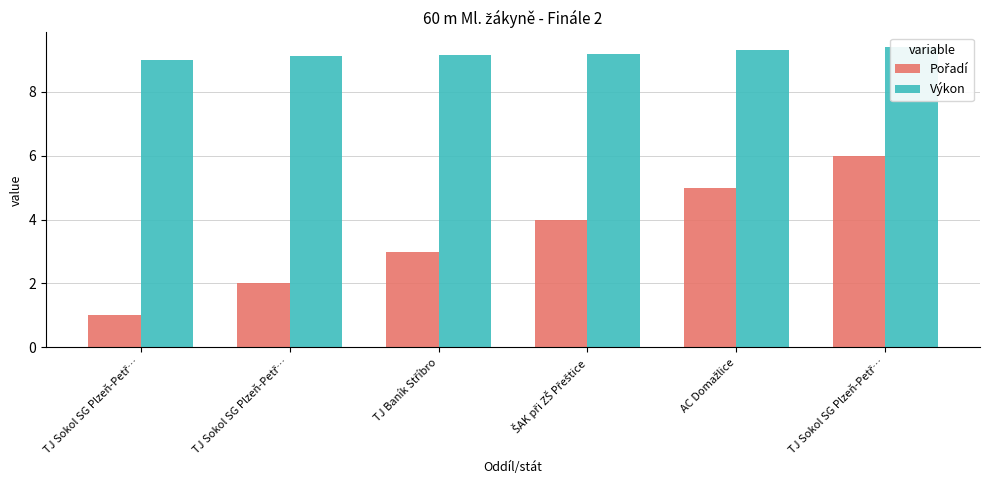

What is the label of the 3rd bar from the left?

TJ Baník Stříbro